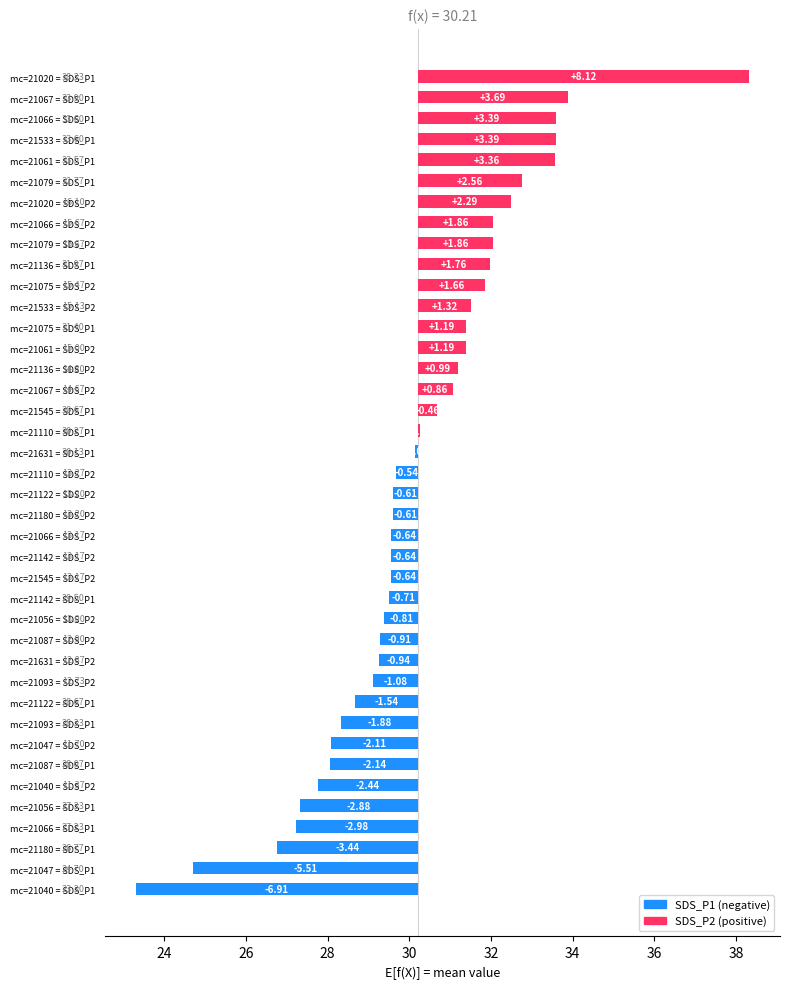

Reading left to right, extract all data points from this chart.

-6.9	-5.5	-3.4	-3.0	-2.9	-2.4	-2.1	-2.1	-1.9	-1.5	-1.1	-0.9	-0.9	-0.8	-0.7	-0.6	-0.6	-0.6	-0.6	-0.6	-0.5	-0.1	0.1	0.5	0.9	1.0	1.2	1.2	1.3	1.7	1.8	1.9	1.9	2.3	2.6	3.4	3.4	3.4	3.7	8.1